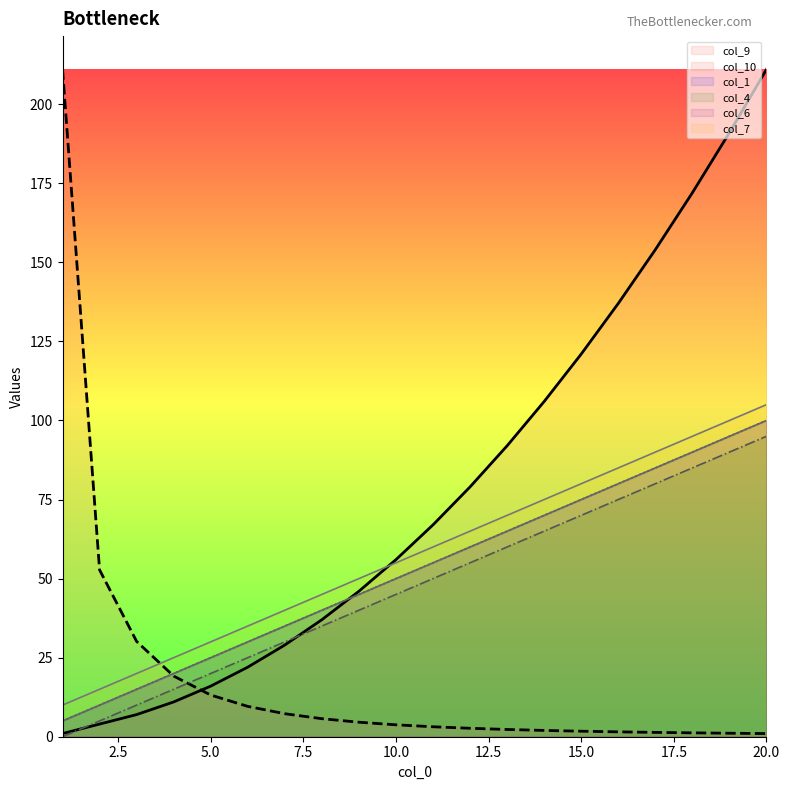

What are all the series names shown in the legend?

col_1, col_4, col_6, col_7, col_9, col_10